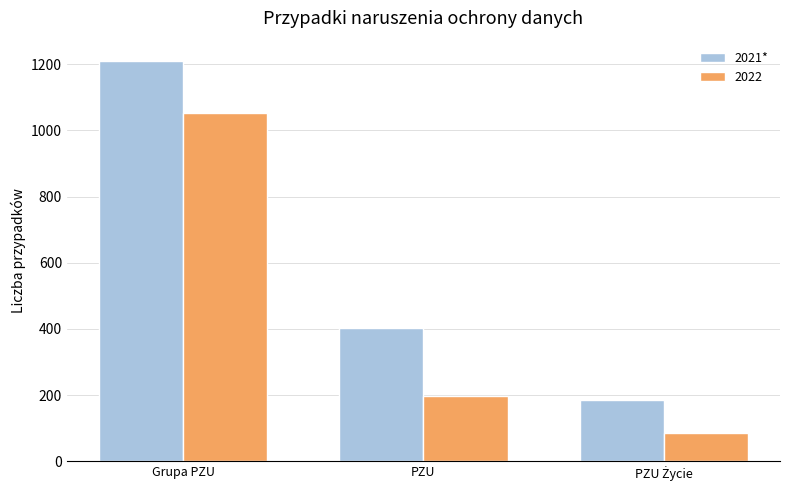

Reading left to right, list all the values displayed in this chart.

2021*: 1211	404	186
2022: 1053	198	84